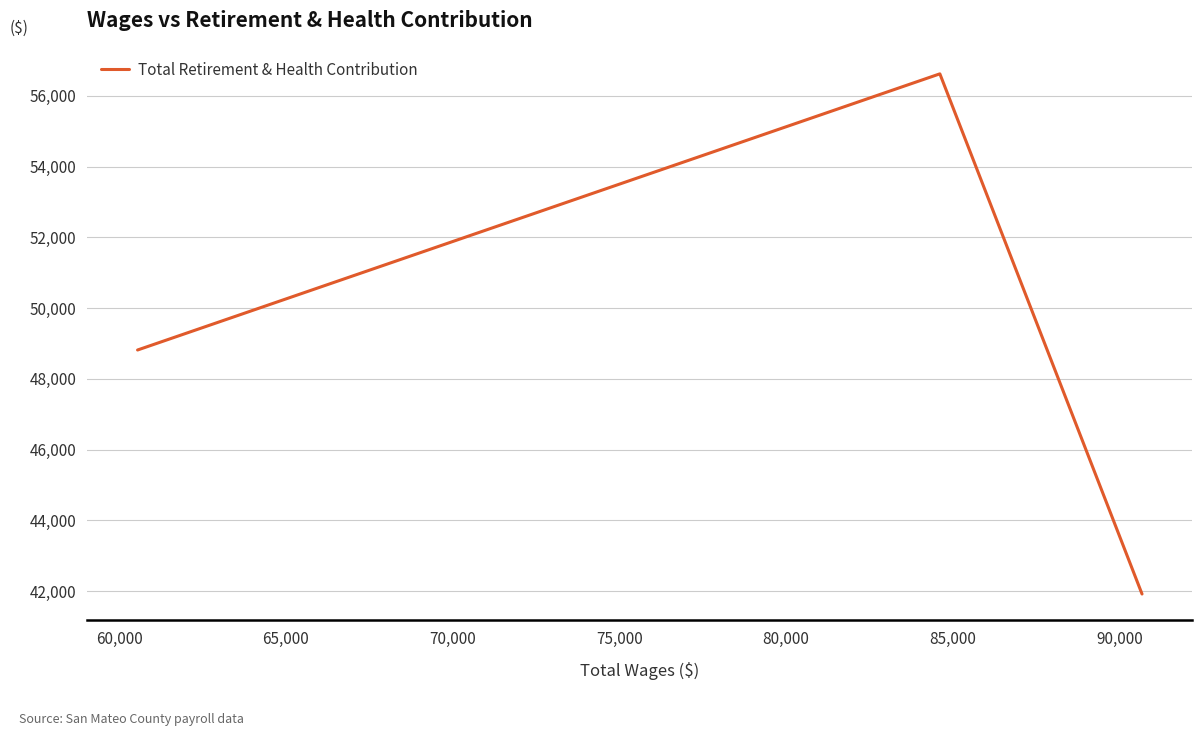

What is the minimum value shown in the chart?

41922